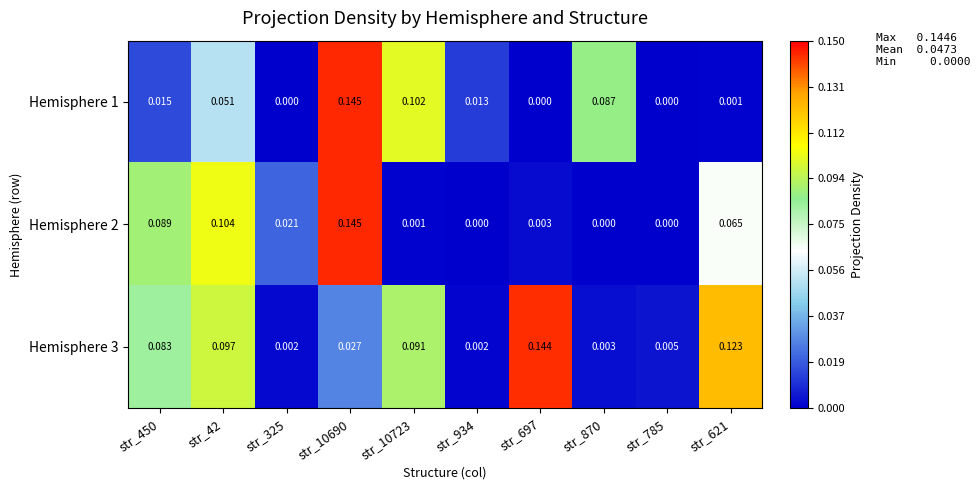

Count the number of categories in the chart.

10